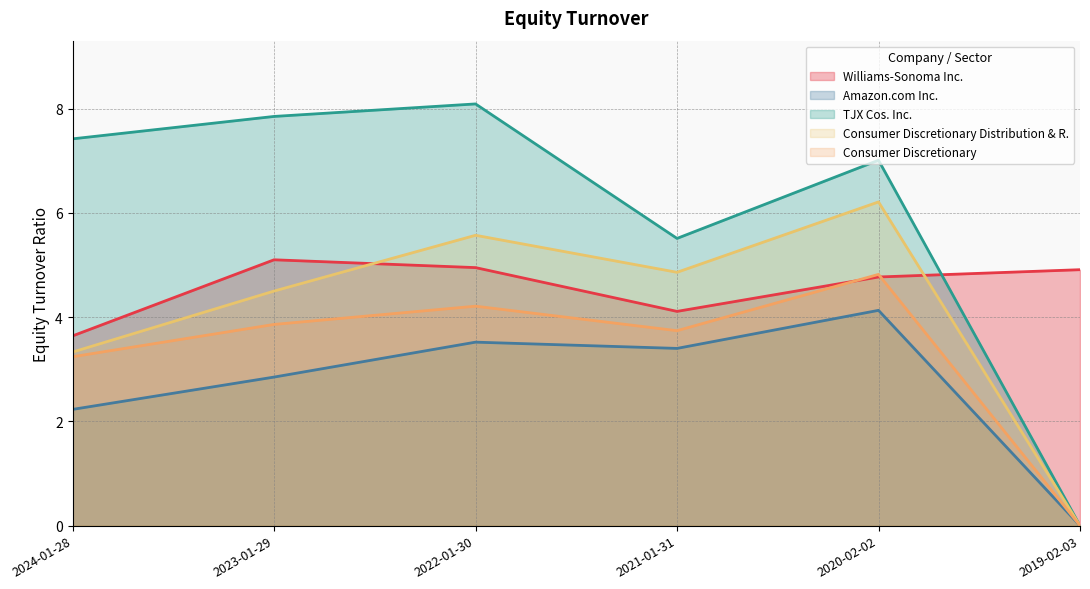

At which category is the sum across all series the highest?

2020-02-02